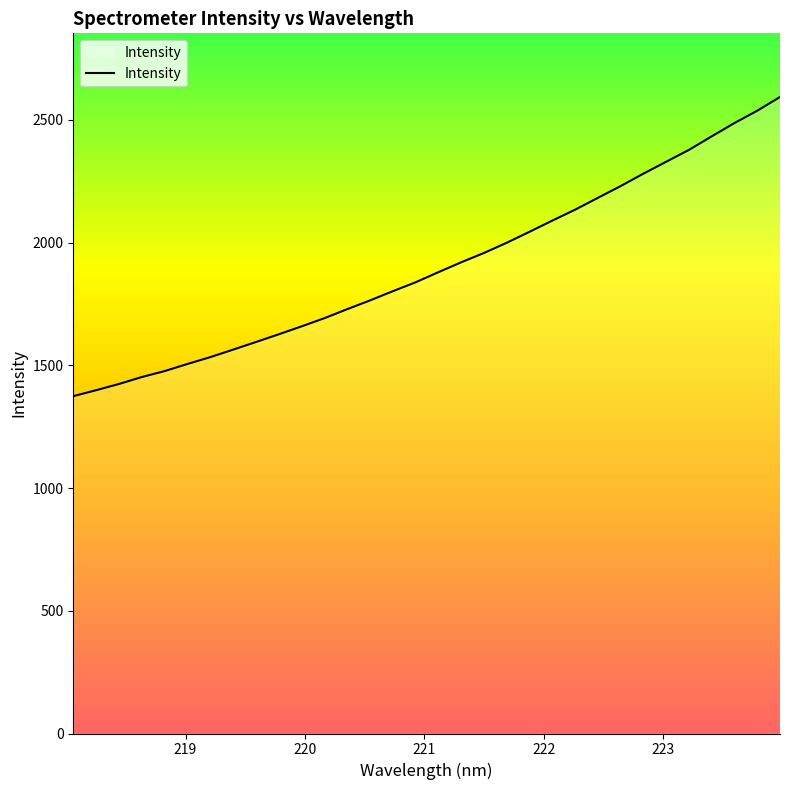

How many values exceed 1879?

16